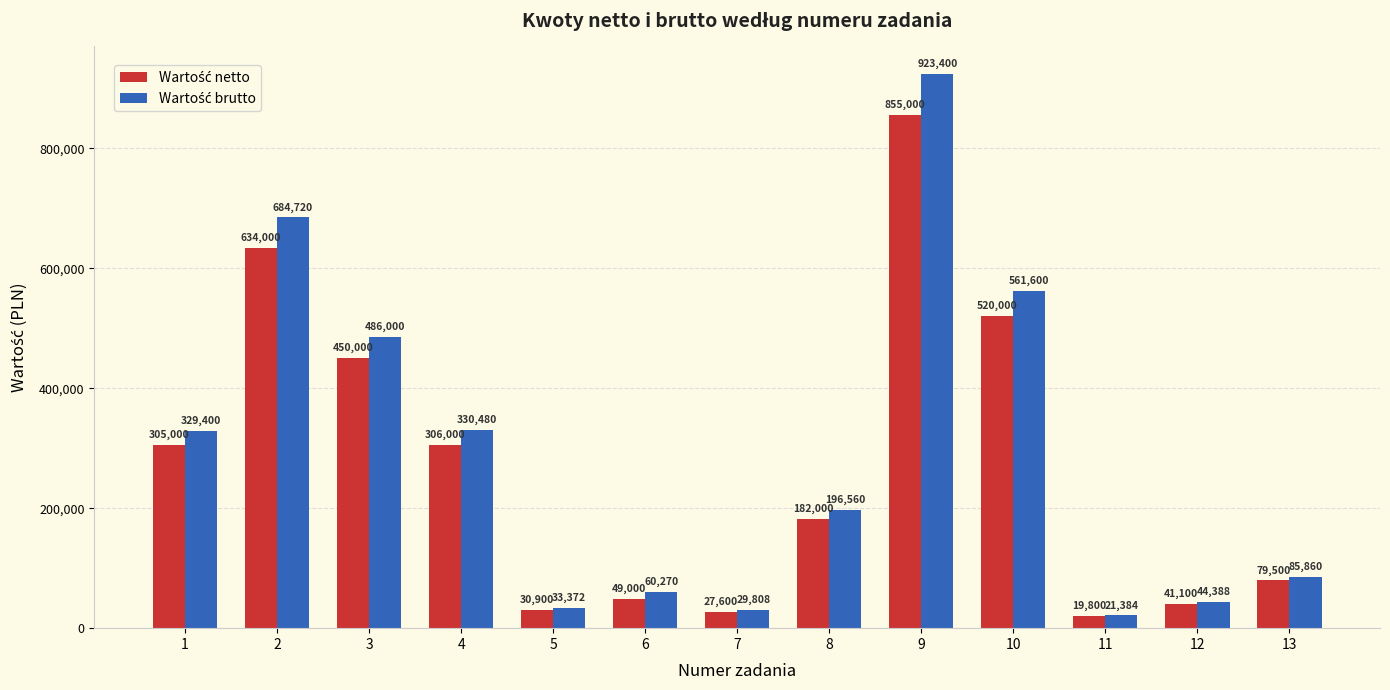

At which category does the chart reach its peak across all series?

9